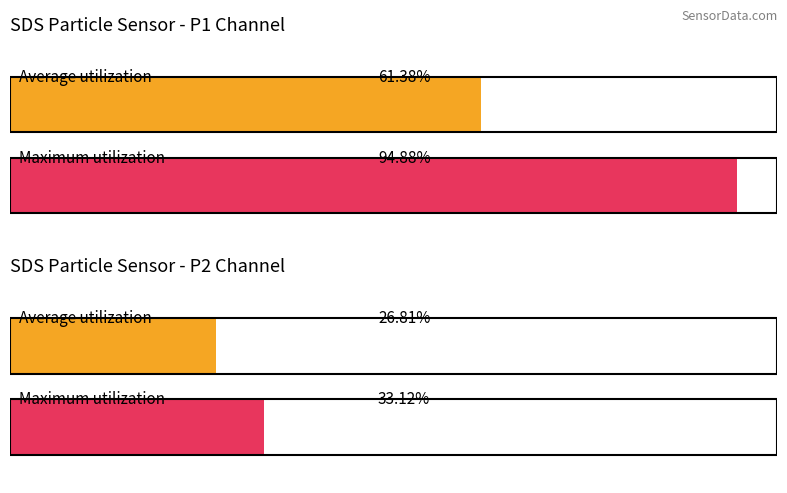

What position from the left is Max SDS_P2?

4